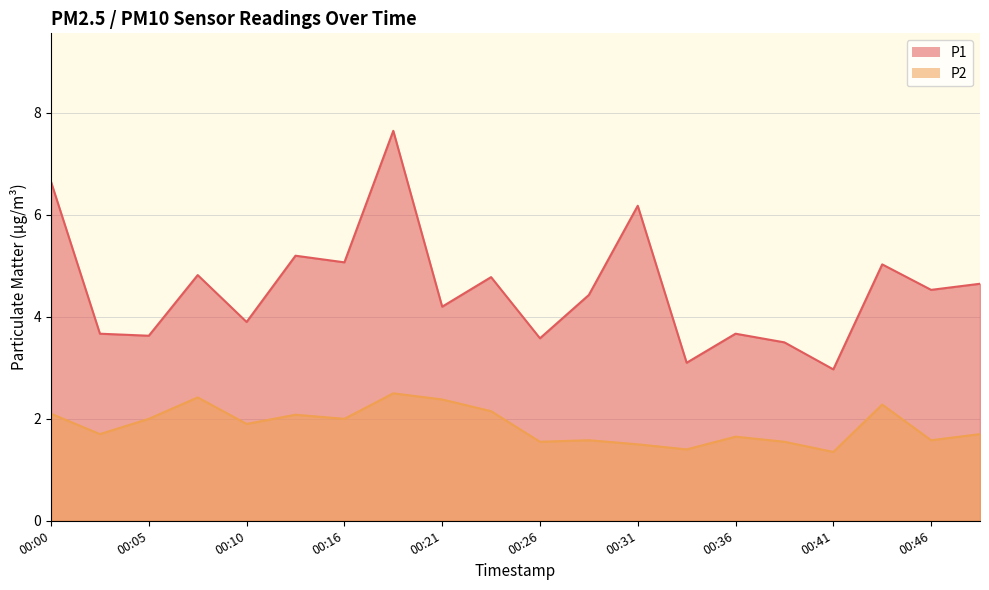

At which category does P2 reach its first local valley?

00:03